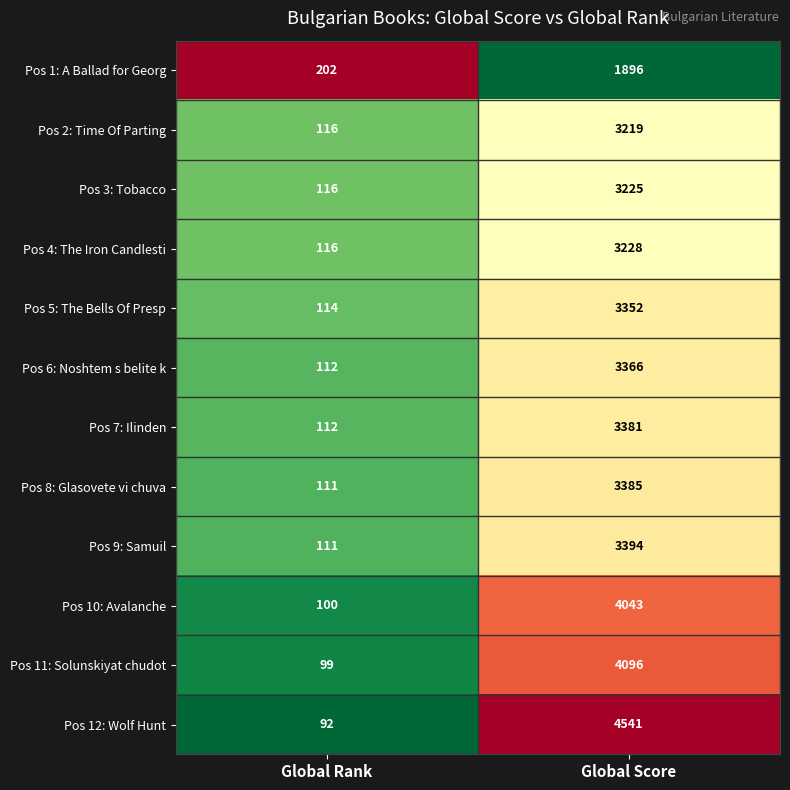

True or false: Pos 2: Time Of Parting has a value of 3219 at Global Score.

True